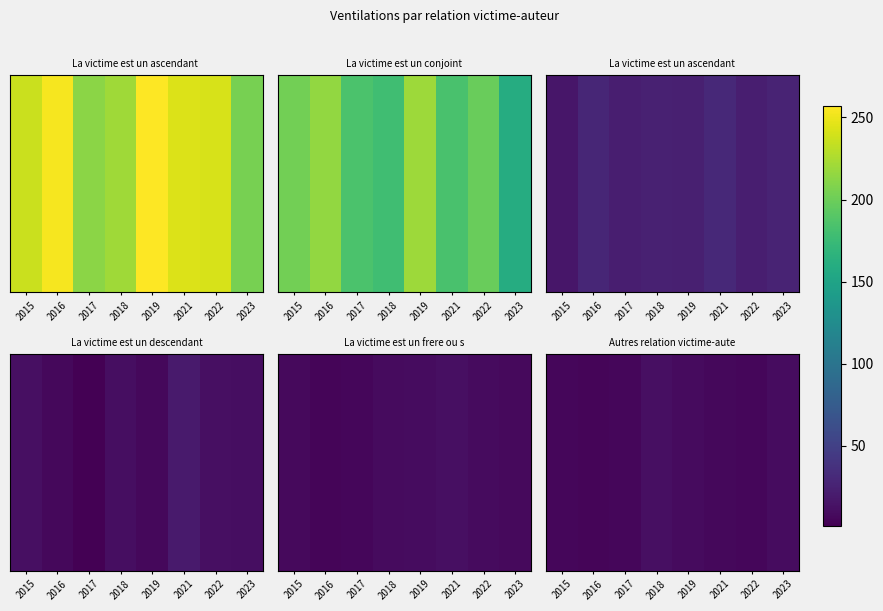

Read the value at 2019.

8